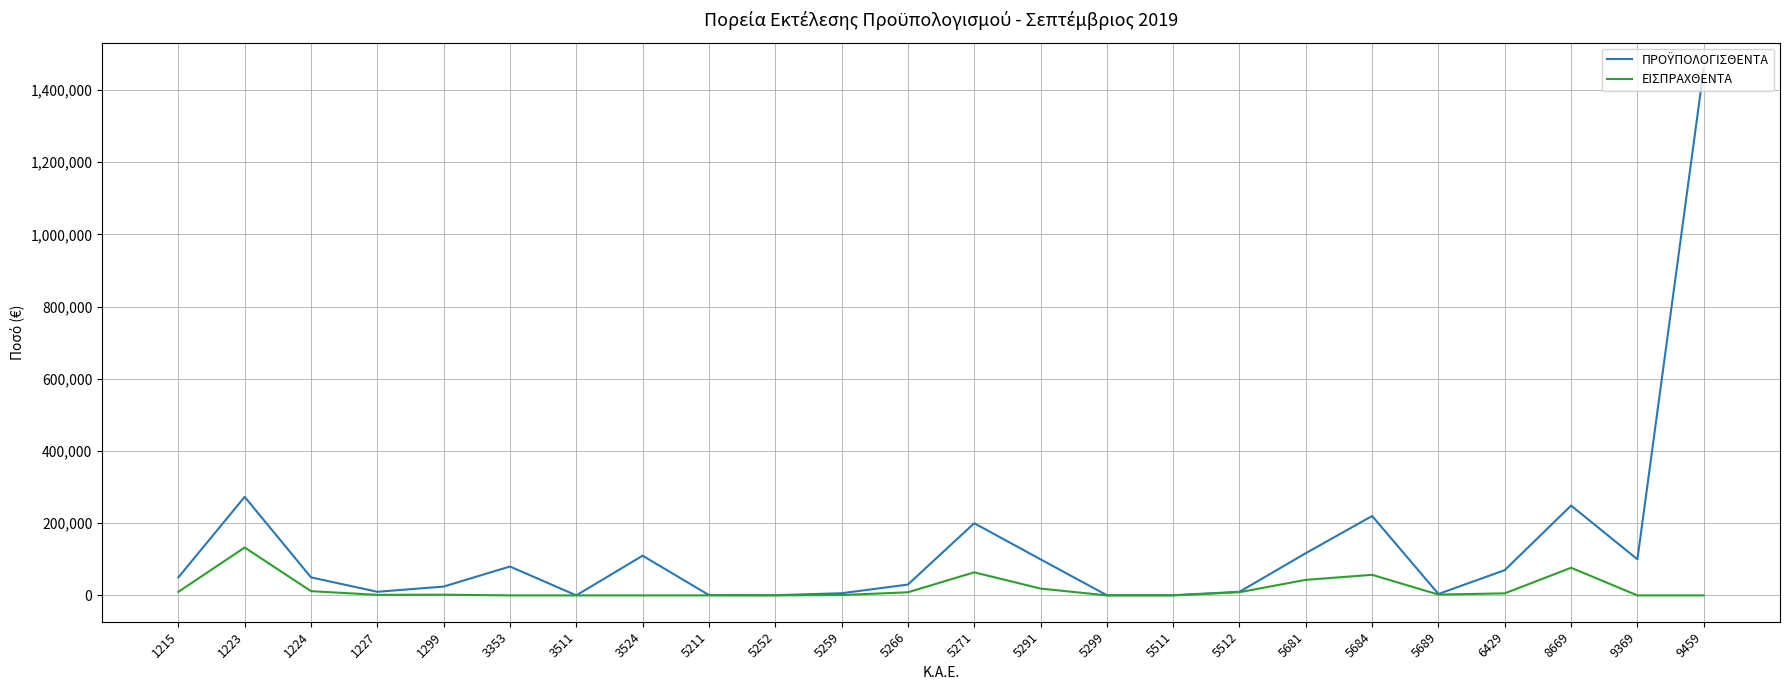

What is the difference between the highest and lowest values at 8669?

172226.6